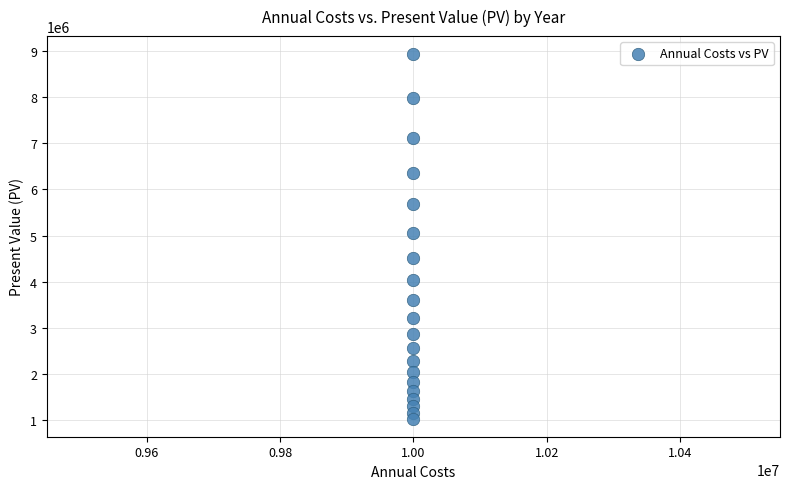

What is the range of Y values (max minus min)?

7891903.8